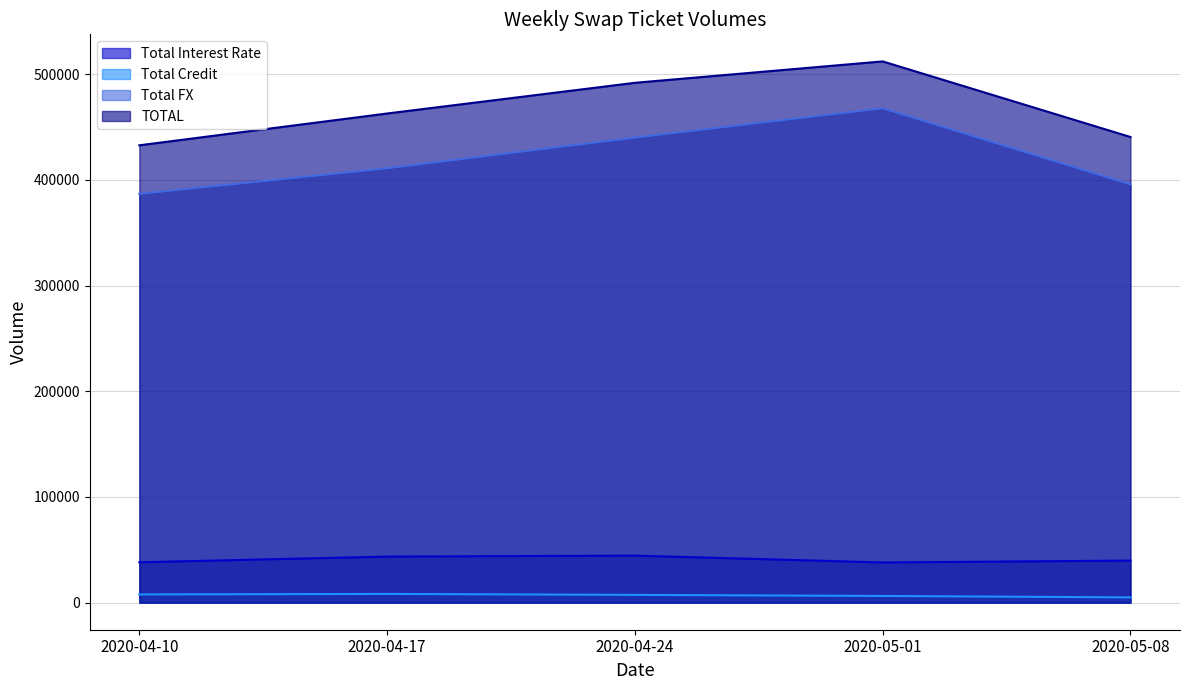

How many values in the TOTAL series are below 462778?

2